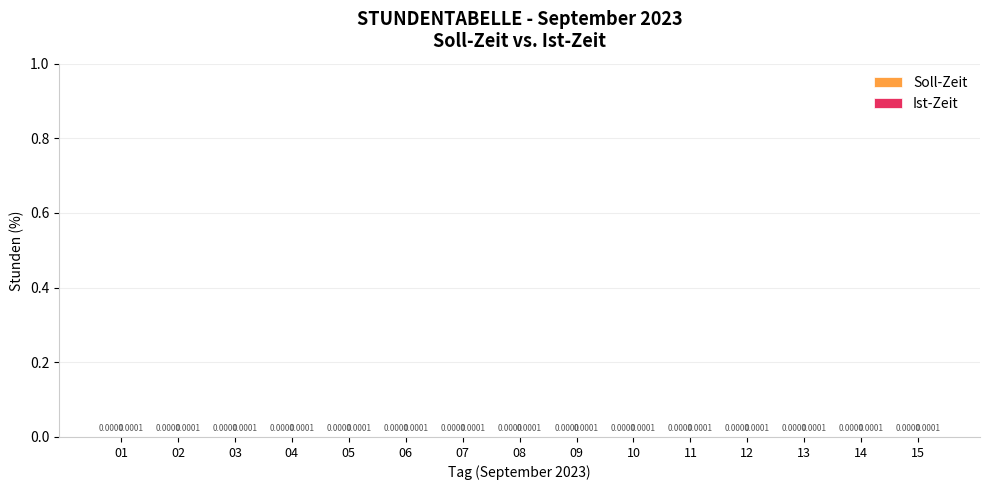

At how many categories does at least one series exceed 0?

15